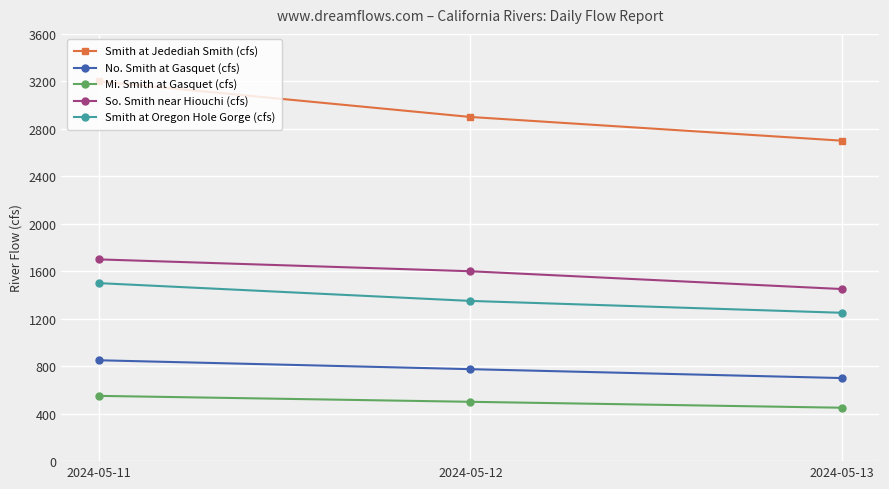

Reading right to left, what are all the values shown in this chart?

Smith at Jedediah Smith (cfs): 2700	2900	3200
No. Smith at Gasquet (cfs): 700	775	850
Mi. Smith at Gasquet (cfs): 450	500	550
So. Smith near Hiouchi (cfs): 1450	1600	1700
Smith at Oregon Hole Gorge (cfs): 1250	1350	1500